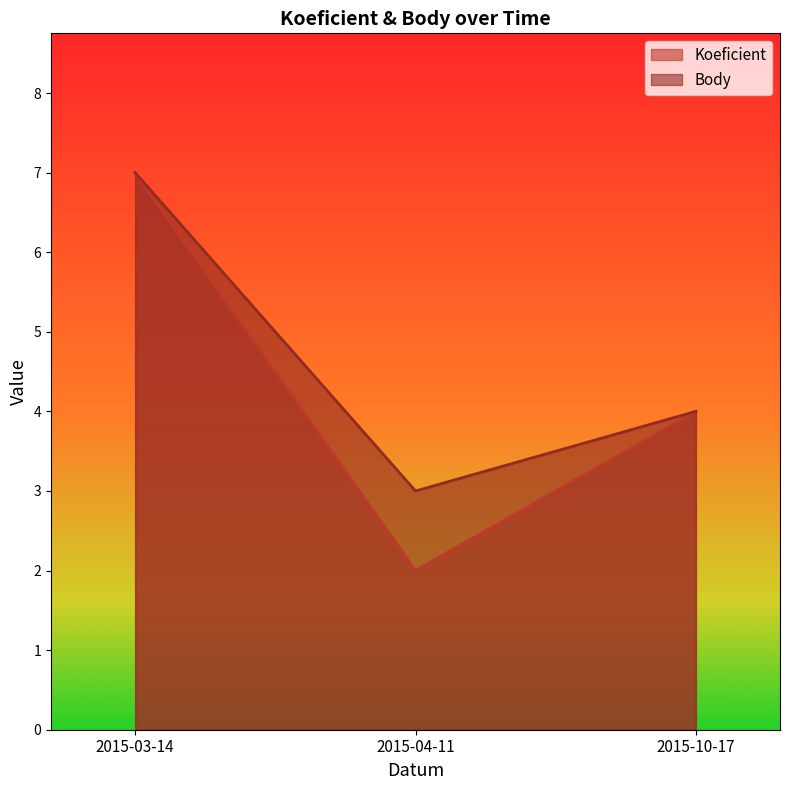

List the series in order of their peak value, lowest first.

Koeficient, Body